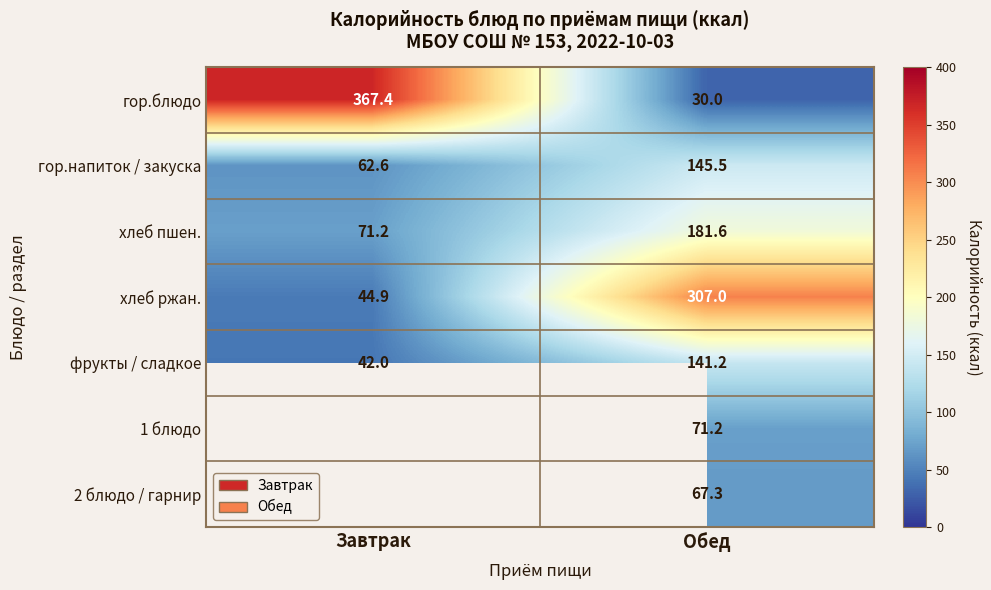

How many data points in гор.напиток / закуска are above 145?

1